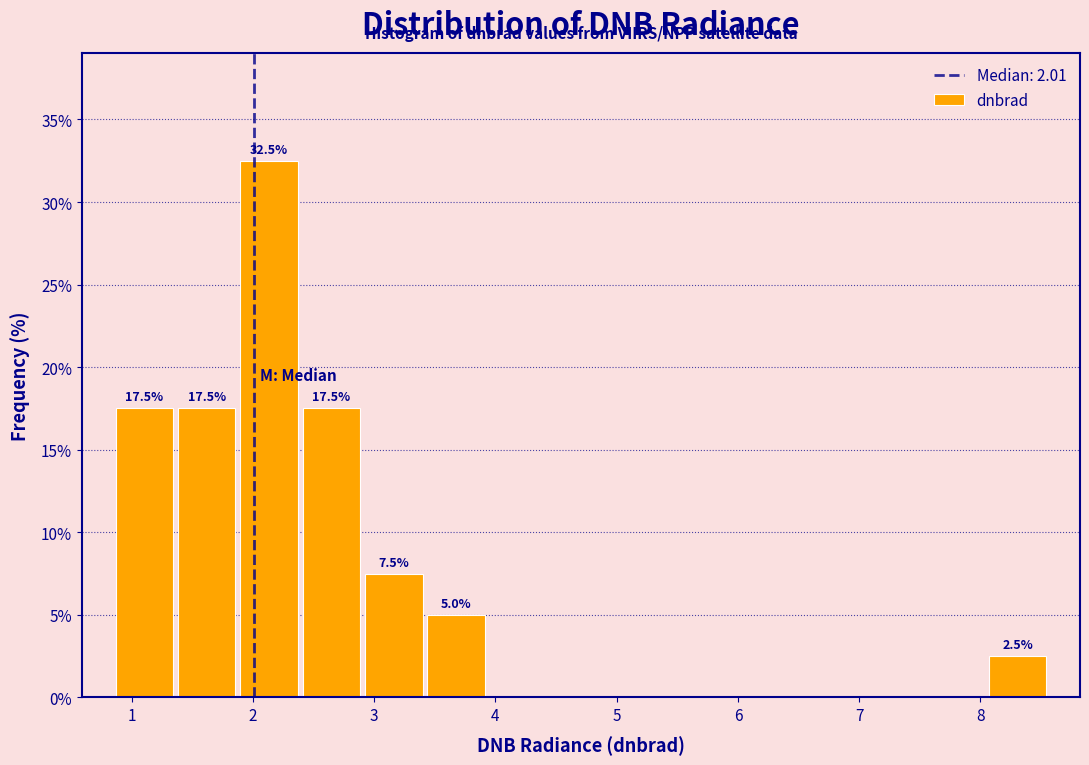

Which range on the x-axis has the tallest bar?

1.9 to 2.4